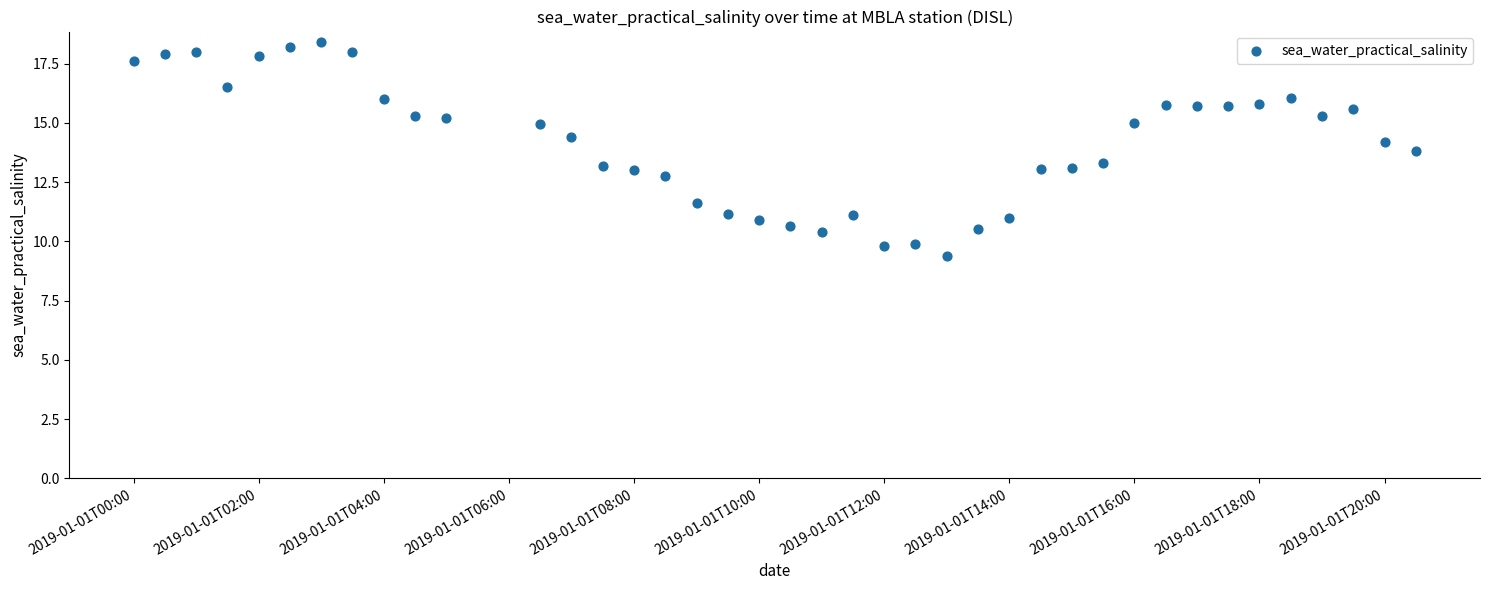

What is the range of X values (max minus min)?

0.9